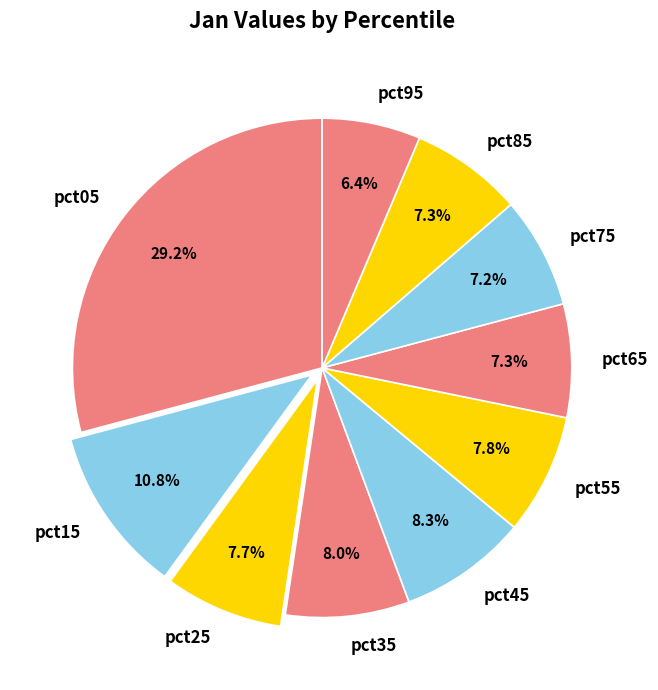

Does pct75 account for over 50% of the chart?

No